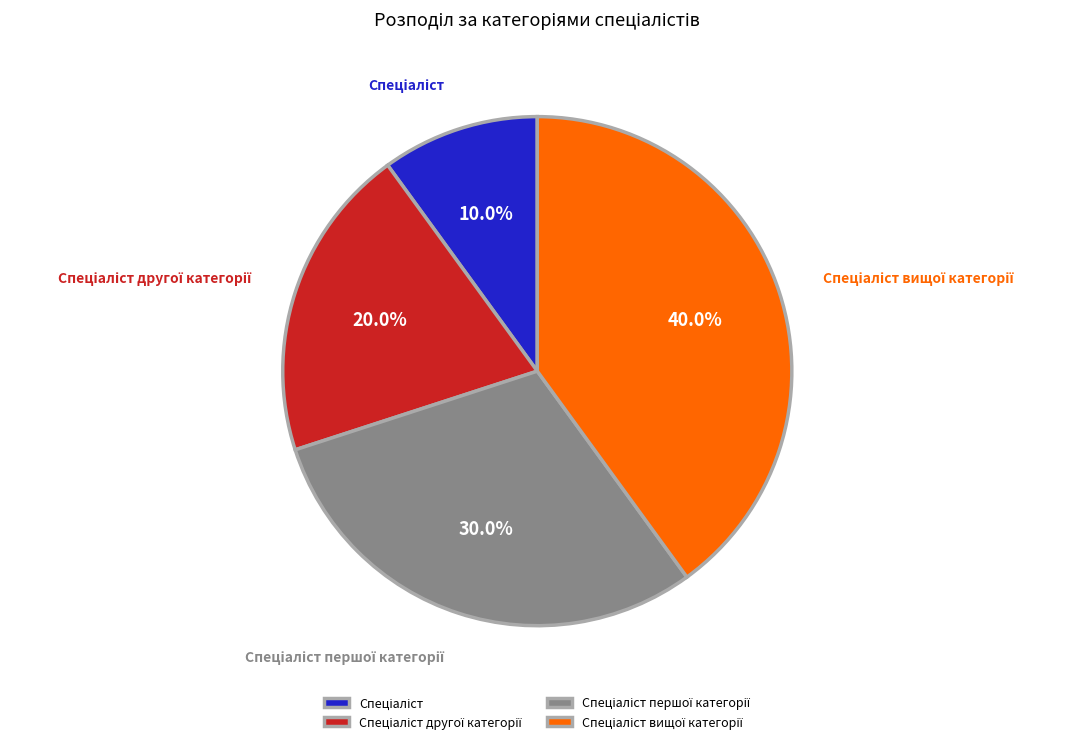

Does any single category account for the majority?

No